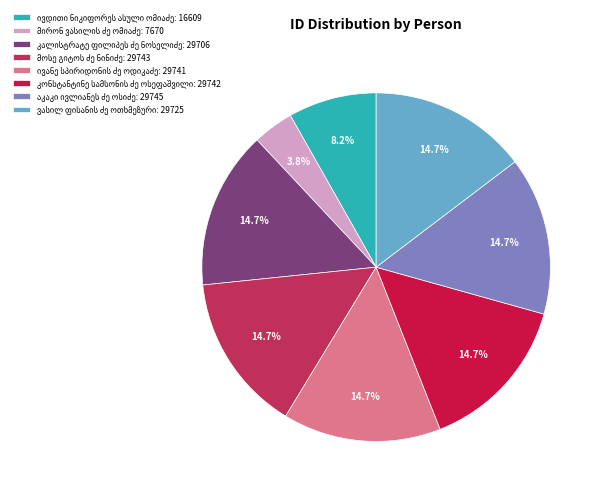

How many slices are in this pie chart?

8